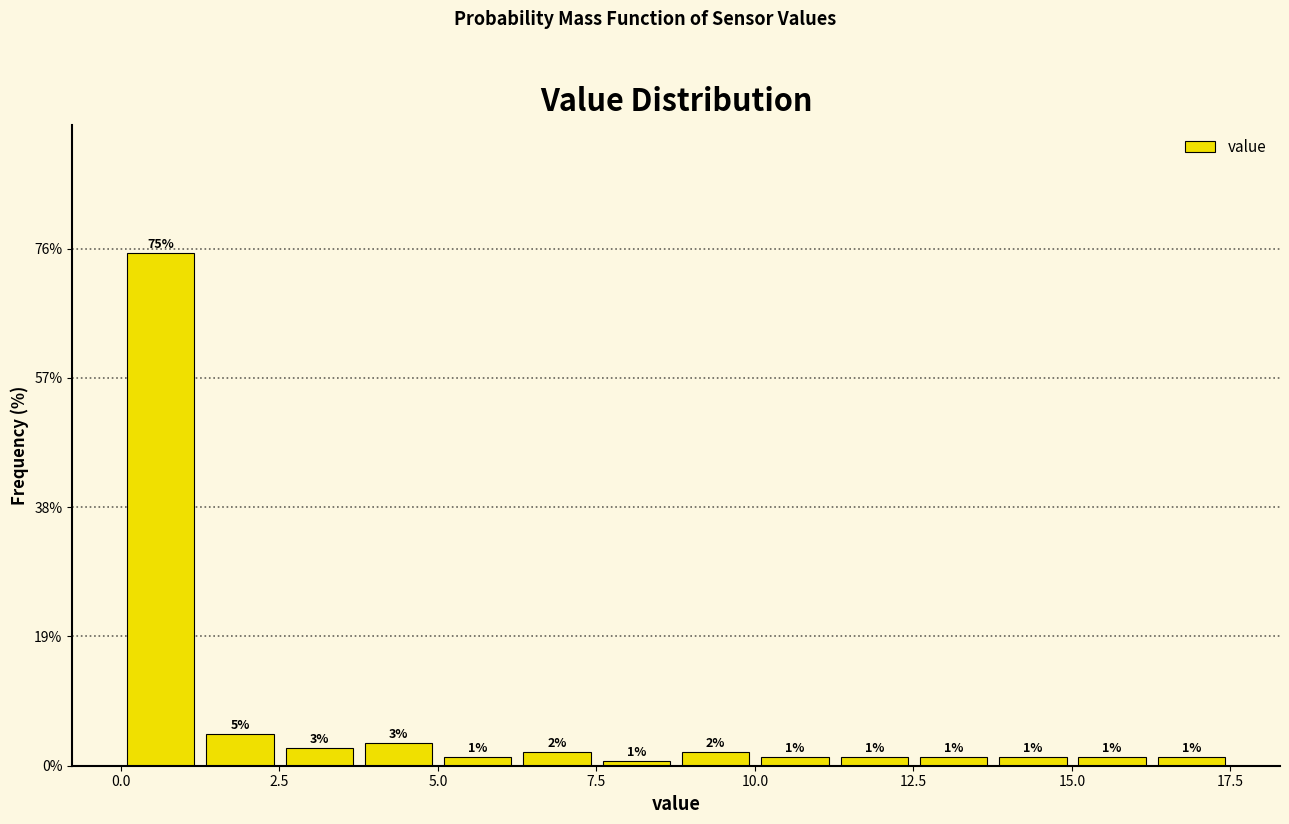

Read against the x-axis, roughly where is the centre of the tallest bar?

0.5